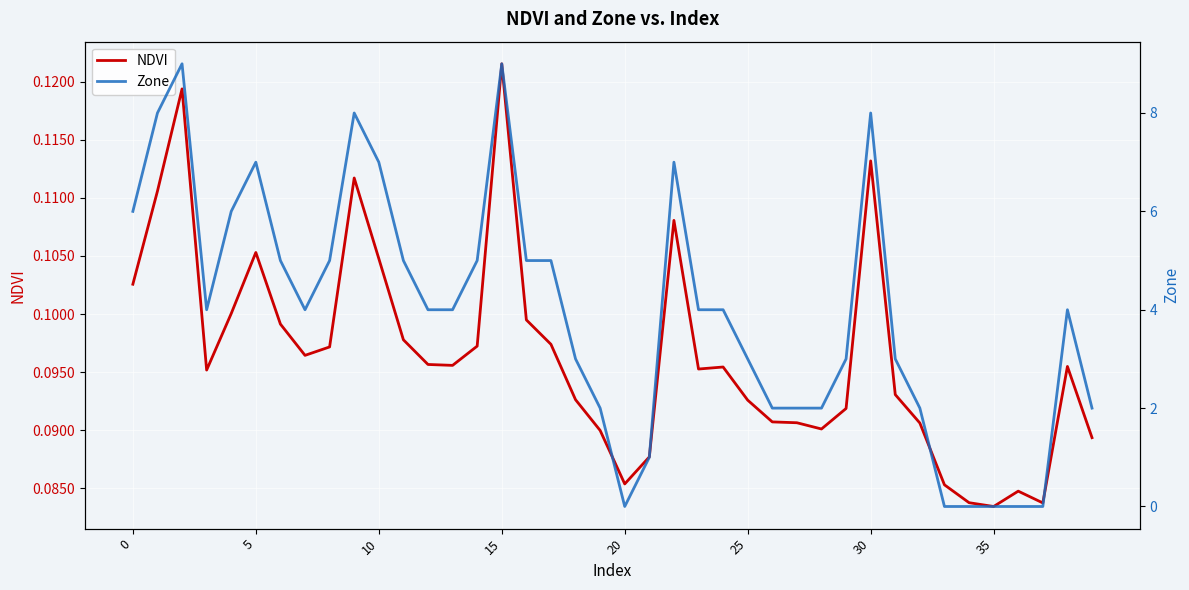

How many values in the Zone series exceed 4?

16